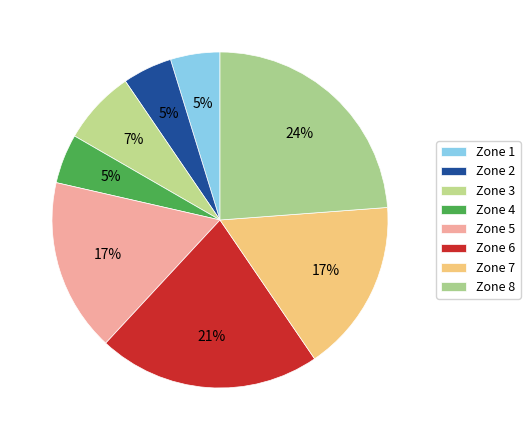

Which slice is the smallest?

Zone 1